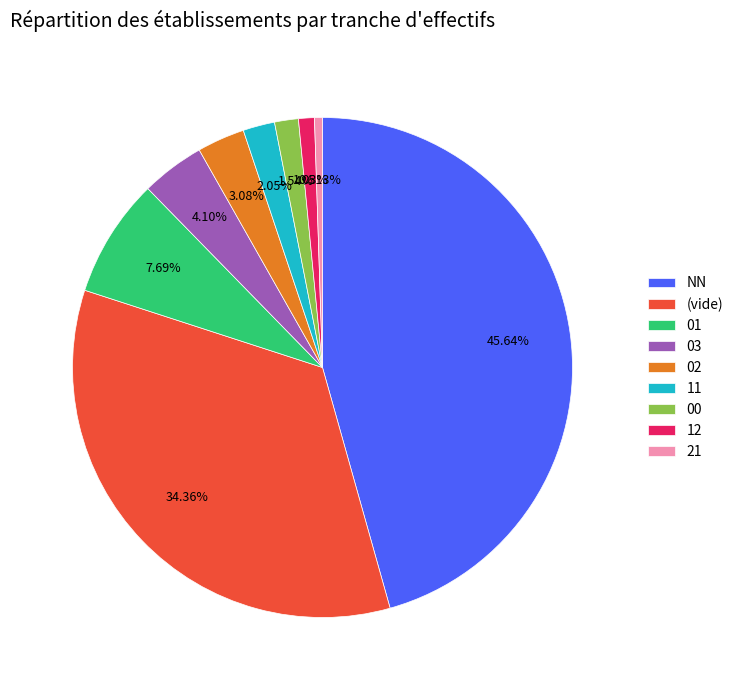

Between NN and 00, which is larger?

NN